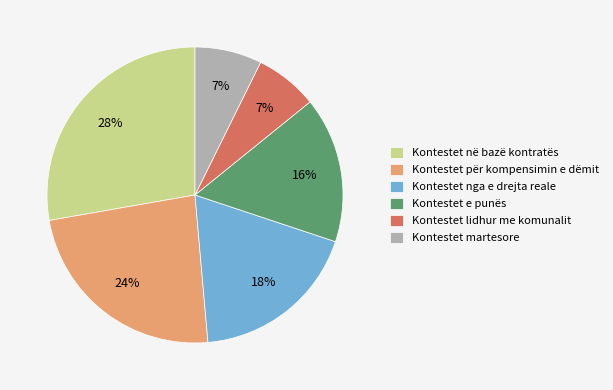

Combined, do Kontestet në bazë kontratës and Kontestet nga e drejta reale account for over 50%?

No